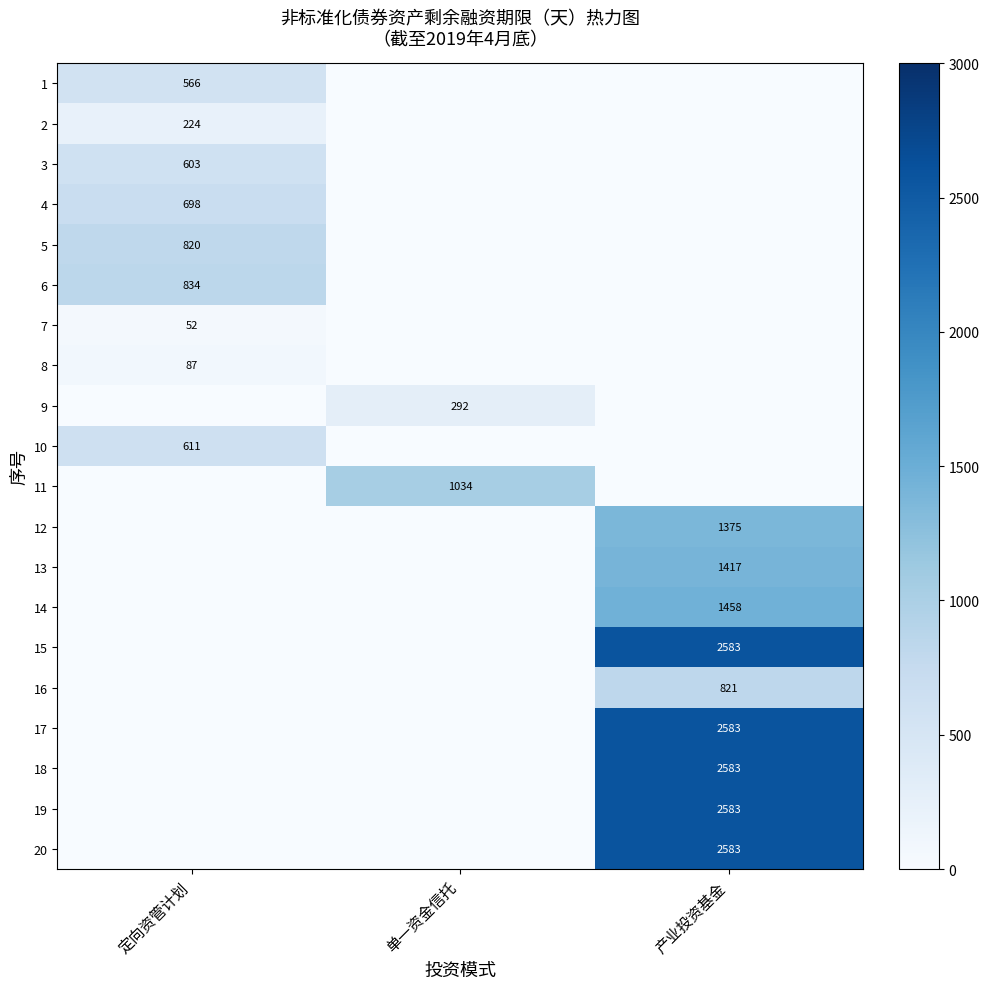

True or false: 6 has a value of 1468 at 定向资管计划.

False